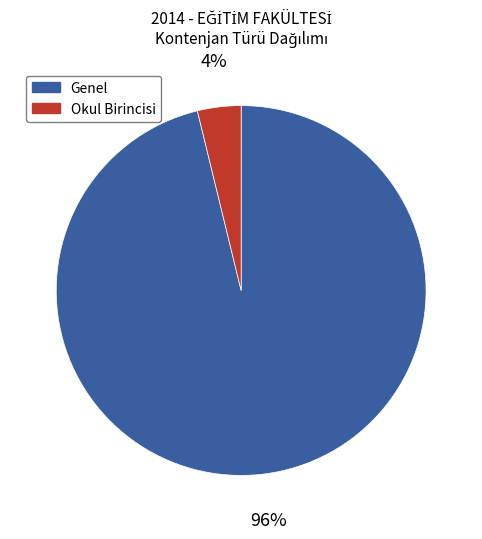

Is Genel the majority of the pie?

Yes